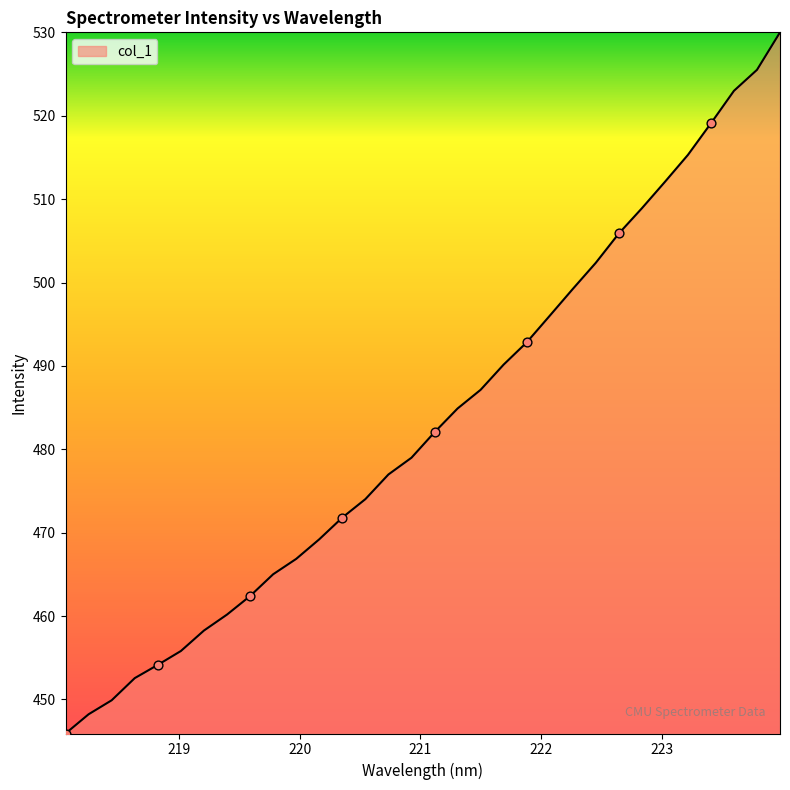

What is the minimum value shown in the chart?

445.9